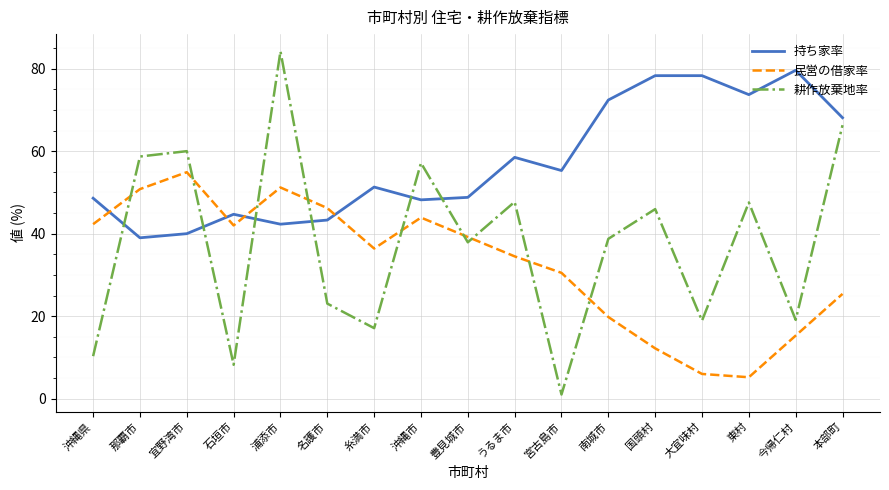

After their last crossing, which series has the higher values: 民営の借家率 or 耕作放棄地率?

耕作放棄地率